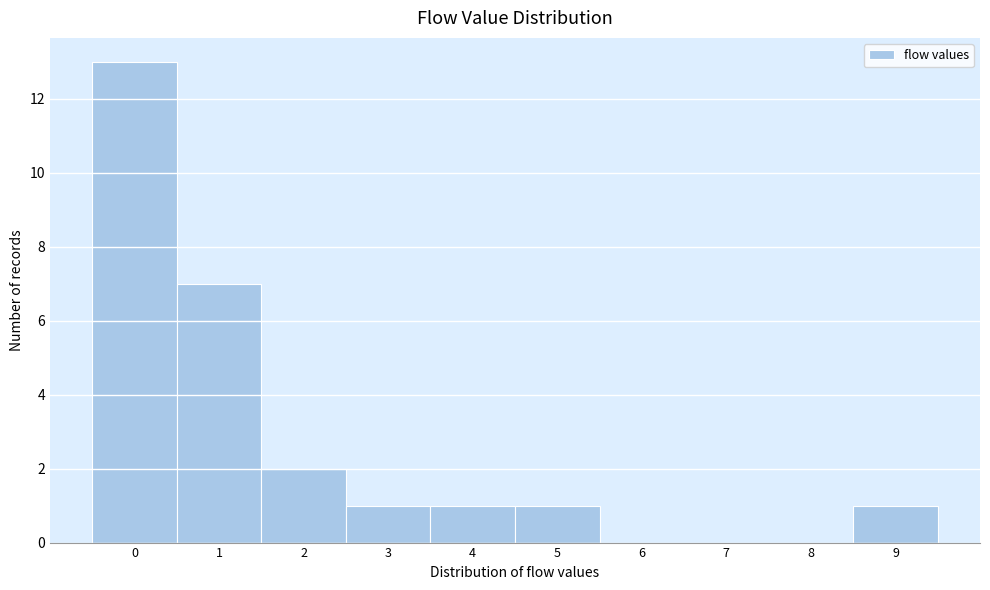

How tall is the bar that spans 0.5 to 1.5 on the x-axis? The values are not printed on the chart, so give them approximately, as read against the axis.

7